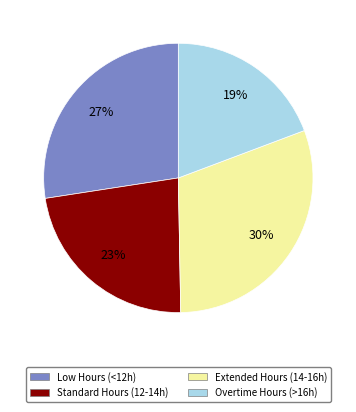

Between Standard Hours (12-14h) and Overtime Hours (>16h), which is larger?

Standard Hours (12-14h)